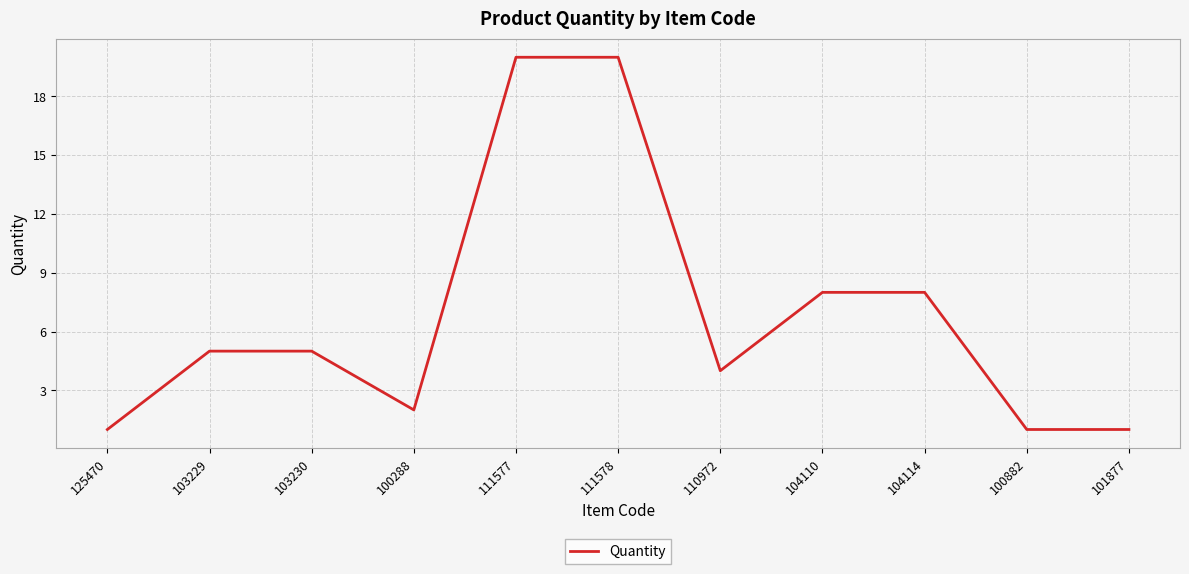

The value at 103230 is 3. True or false?

False